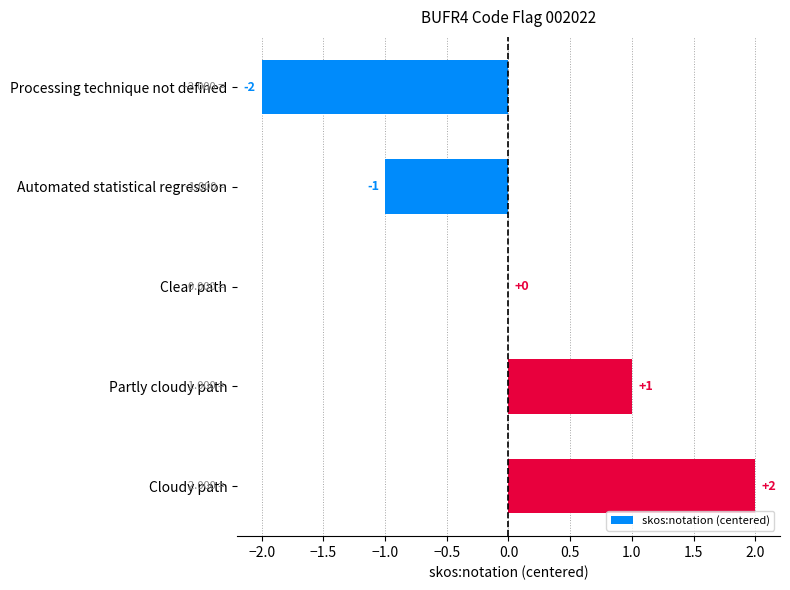

At which category does the chart reach its peak across all series?

Cloudy path